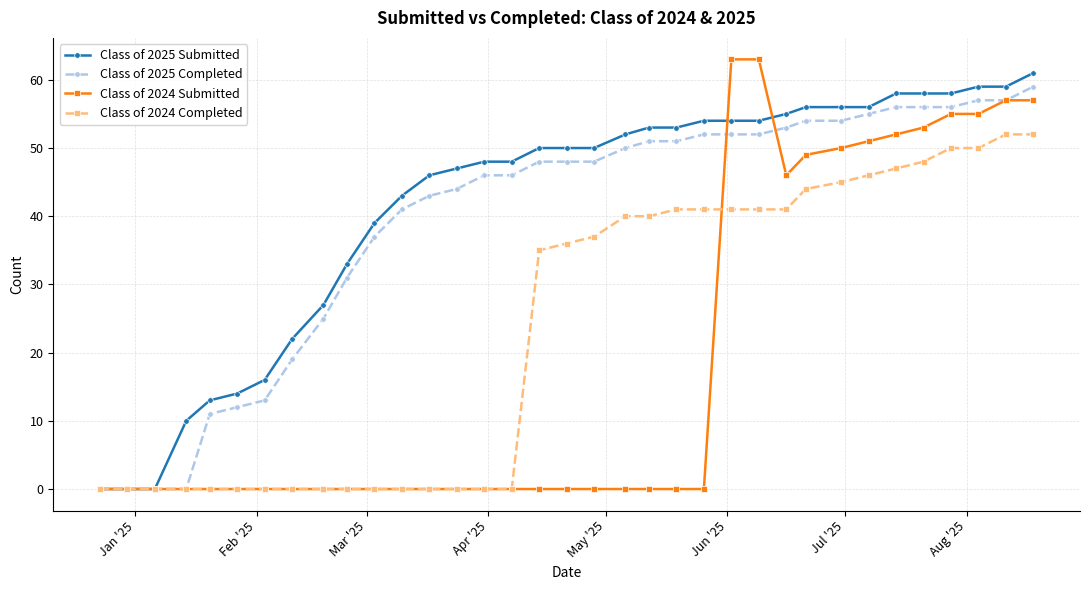

How many categories are shown in the chart?

35